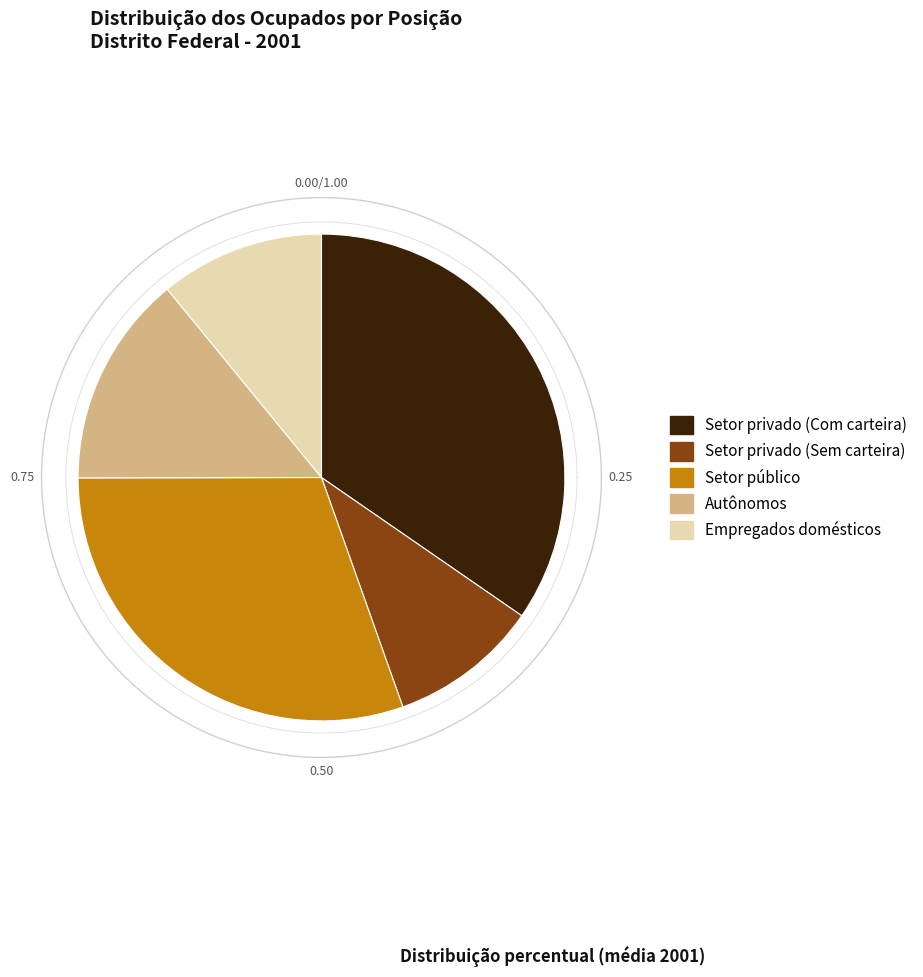

At Abr, list the series in order from smallest to largest.

Setor privado (Sem carteira), Empregados domésticos, Autônomos, Setor público, Setor privado (Com carteira)